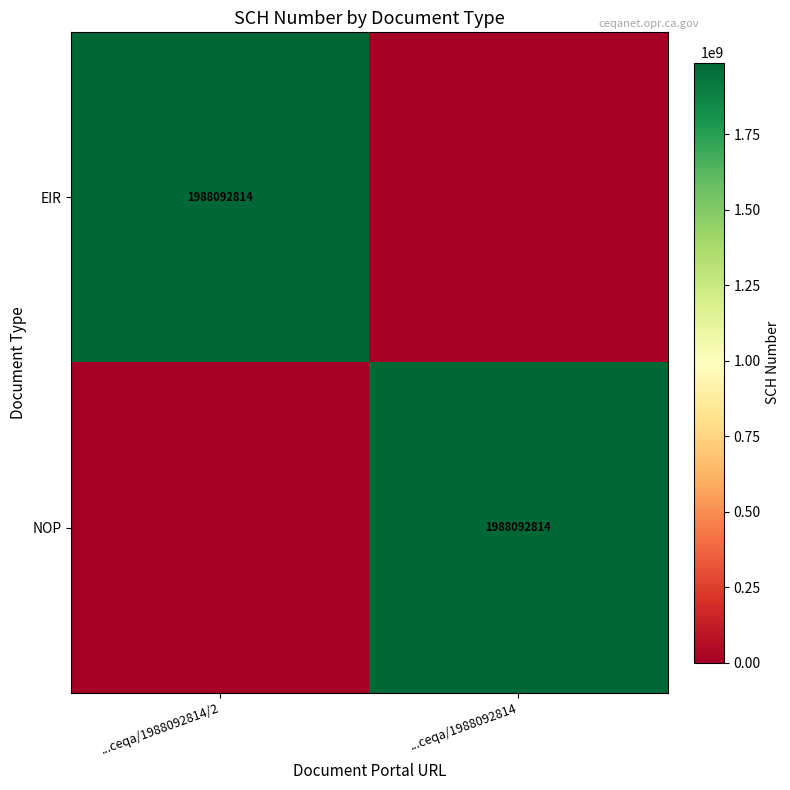

The EIR series shows 417406411 at ...ceqa/1988092814/2. True or false?

False